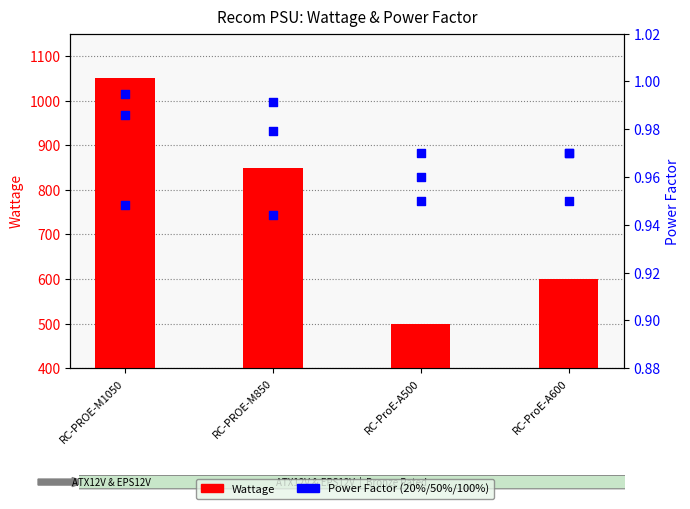

Which series has the largest Y range (max minus min)?

Wattage